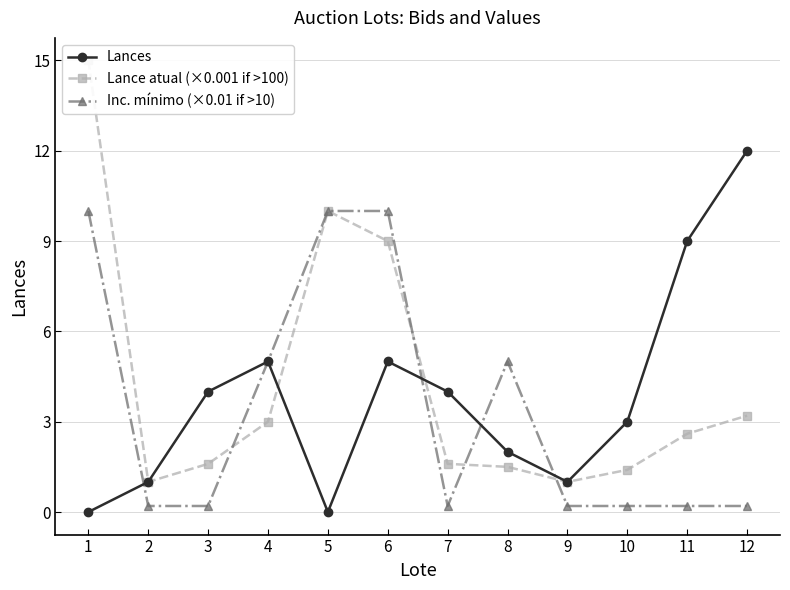

At how many categories does at least one series exceed 0?

12